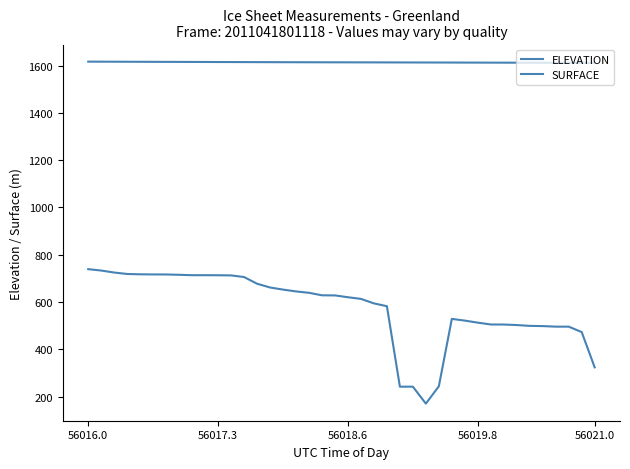

What is the difference between the second highest and minimum values in the ELEVATION series?

5.1